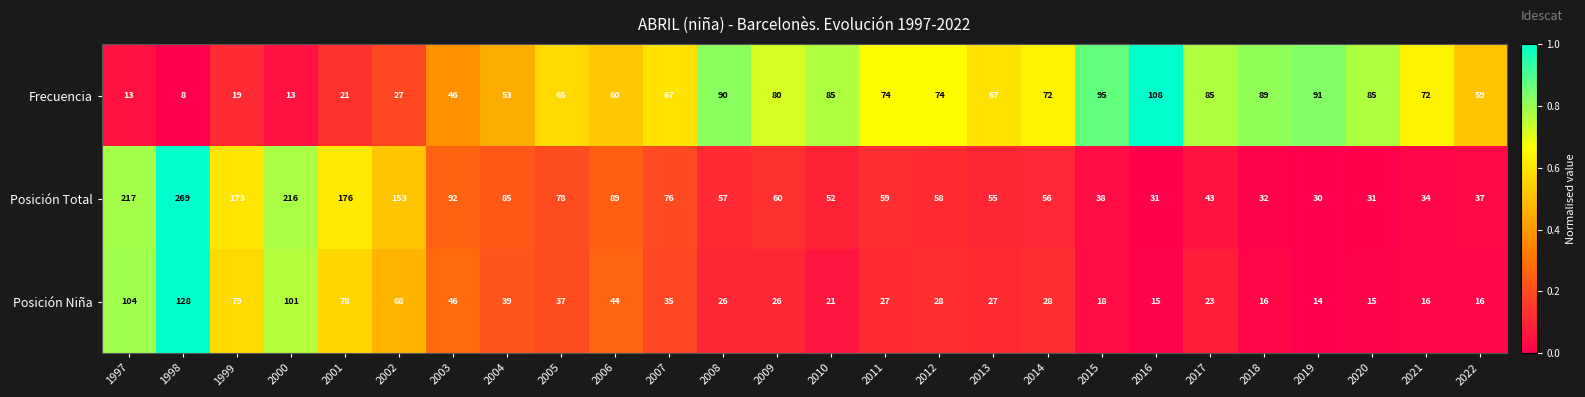

Rank the series by their maximum value, from lowest to highest.

Frecuencia, Posición Niña, Posición Total